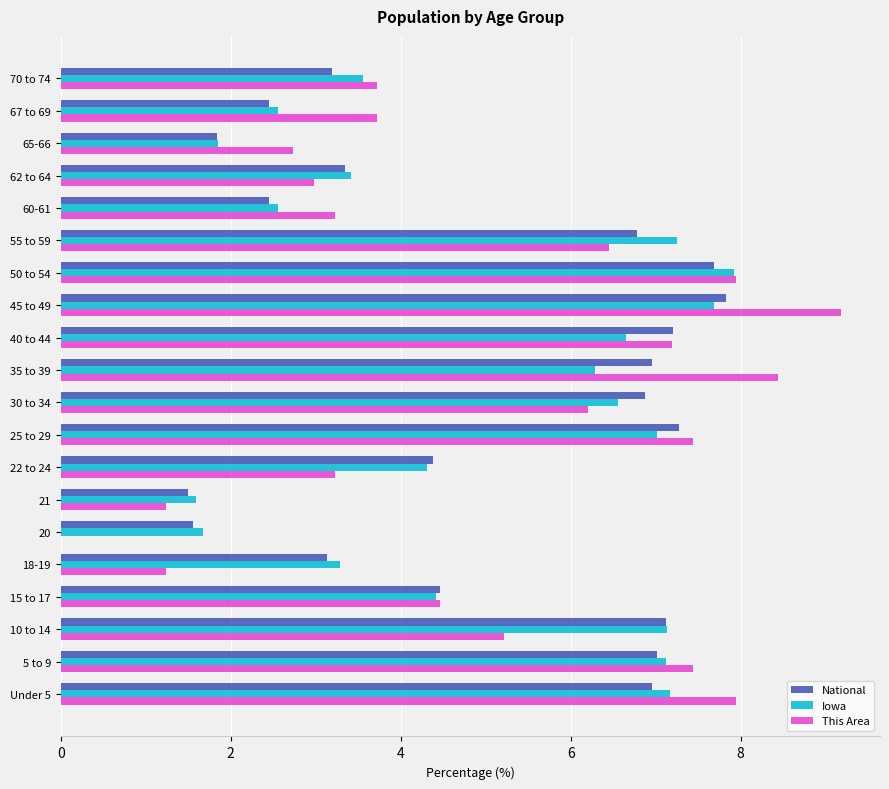

What is the greatest value displayed?

9.2